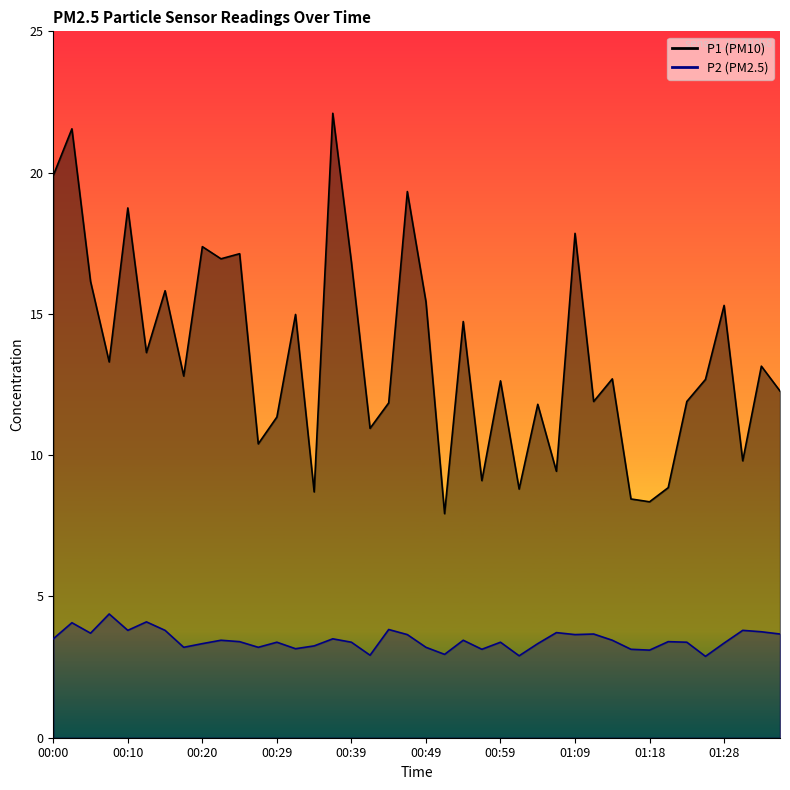

How many values in the P2 series exceed 3?

36